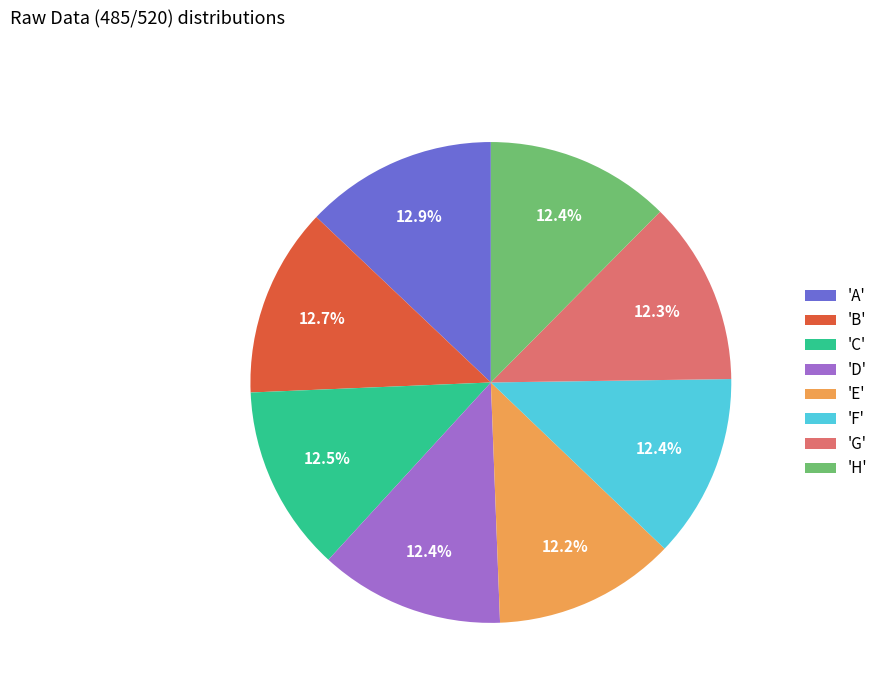

What is the ratio of the value at 'A' to the value at 'E'?

1.1